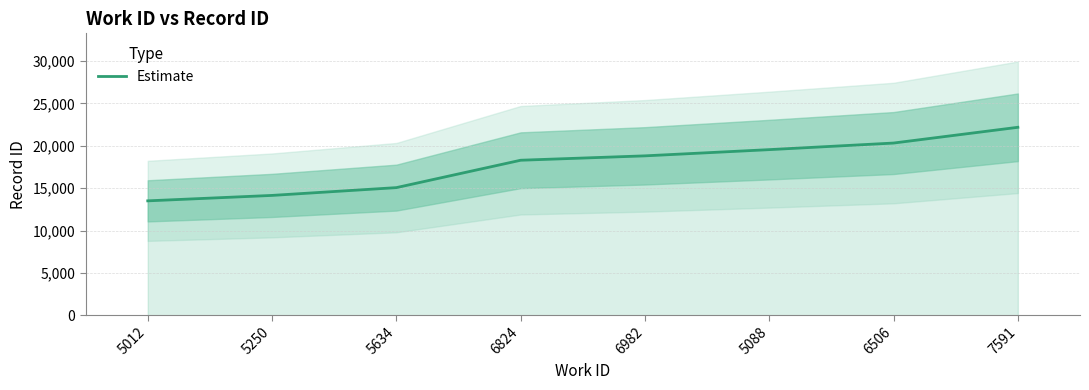

What is the difference between the maximum and minimum values?

8685